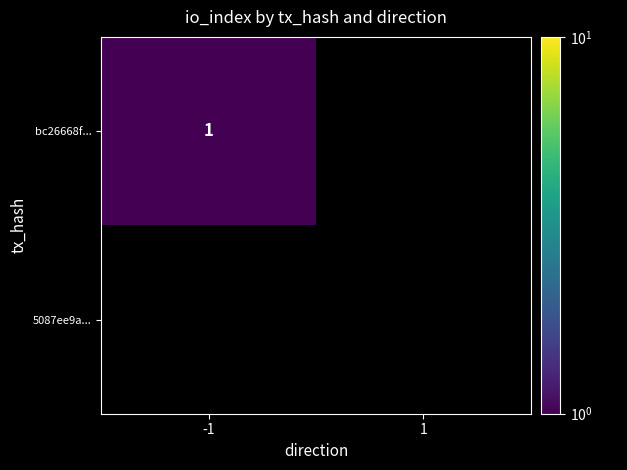

The bc26668f... series shows 1 at -1. True or false?

True